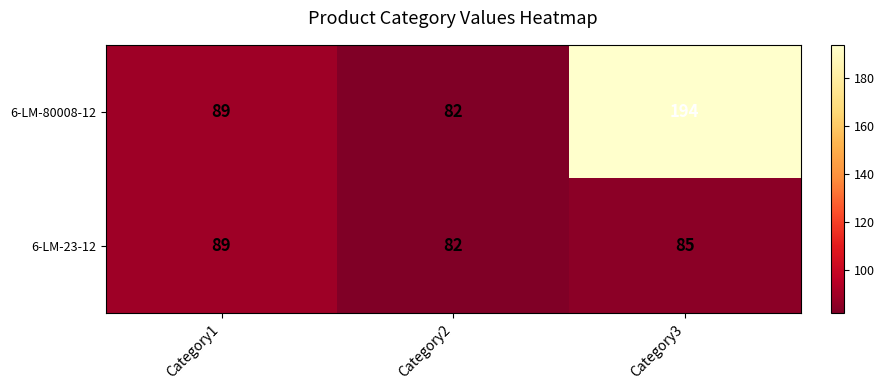

What is the difference between the maximum and minimum values in the 6-LM-80008-12 series?

112